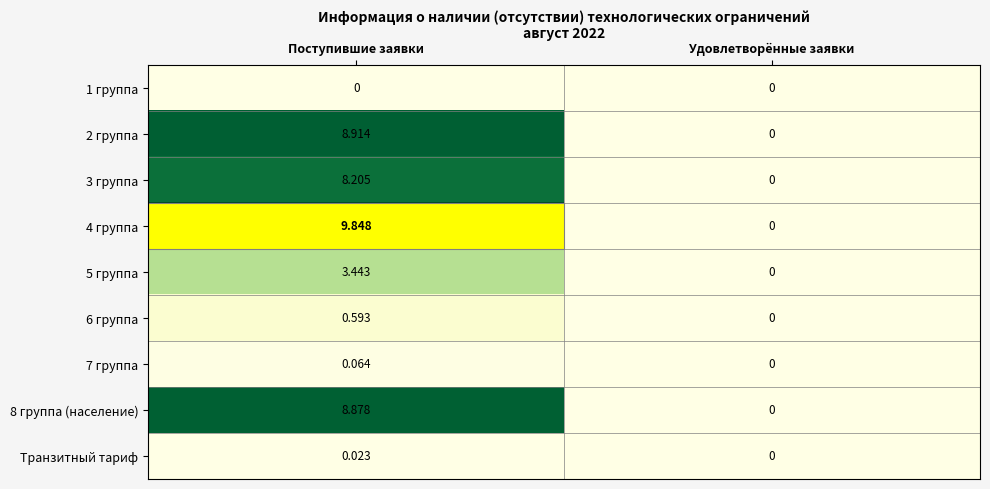

At how many categories does at least one series exceed 2?

1